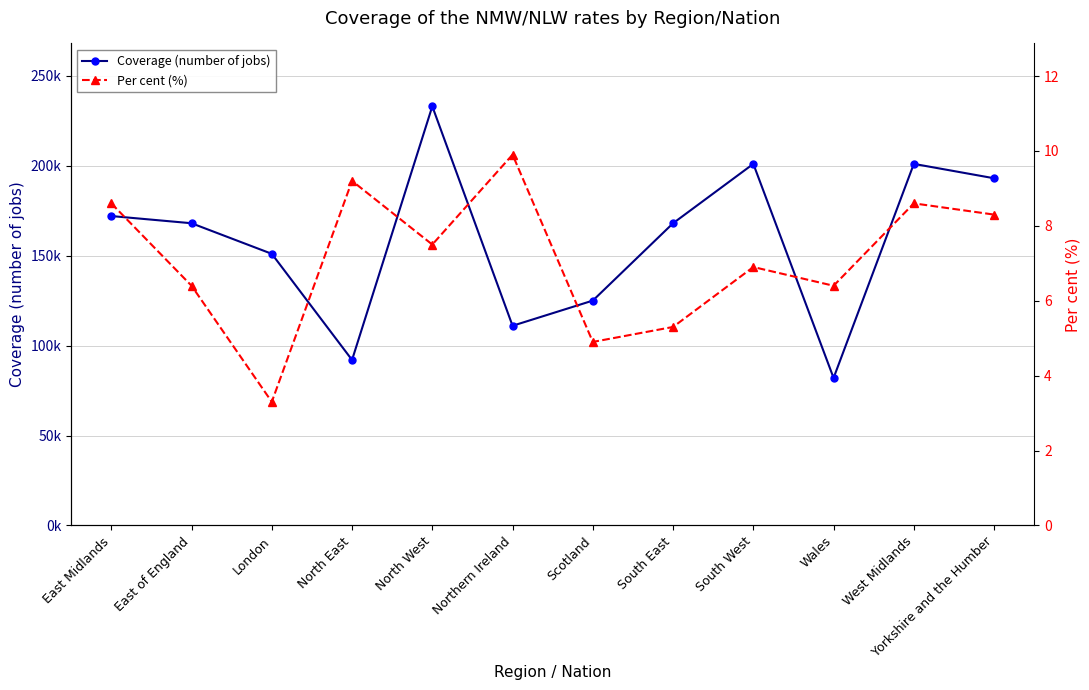

True or false: Per cent (%) and Coverage (number of jobs) intersect in this chart.

False